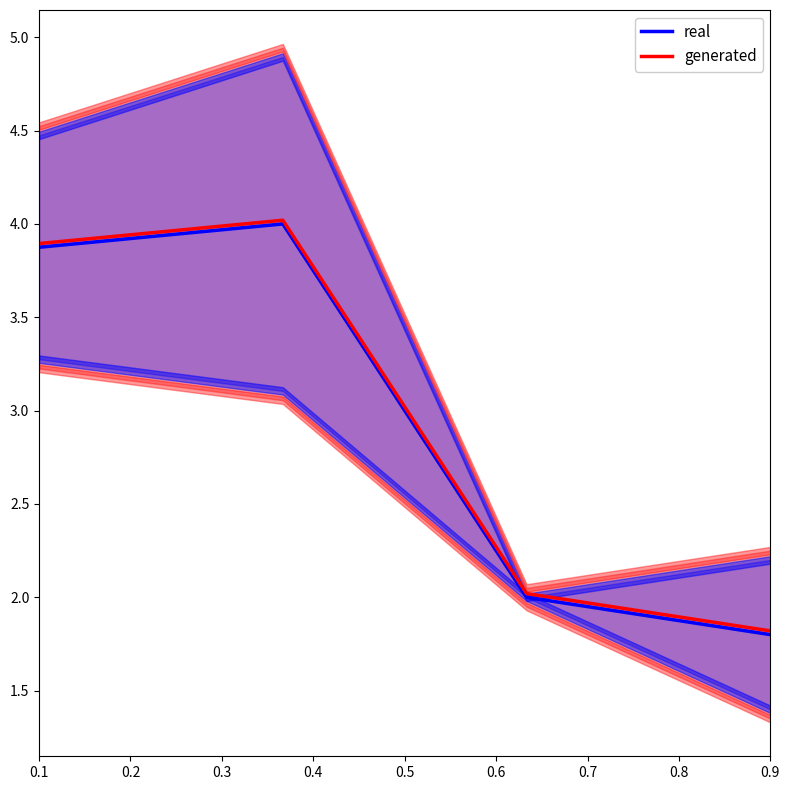

The real series shows 0.7 at 0.9. True or false?

False